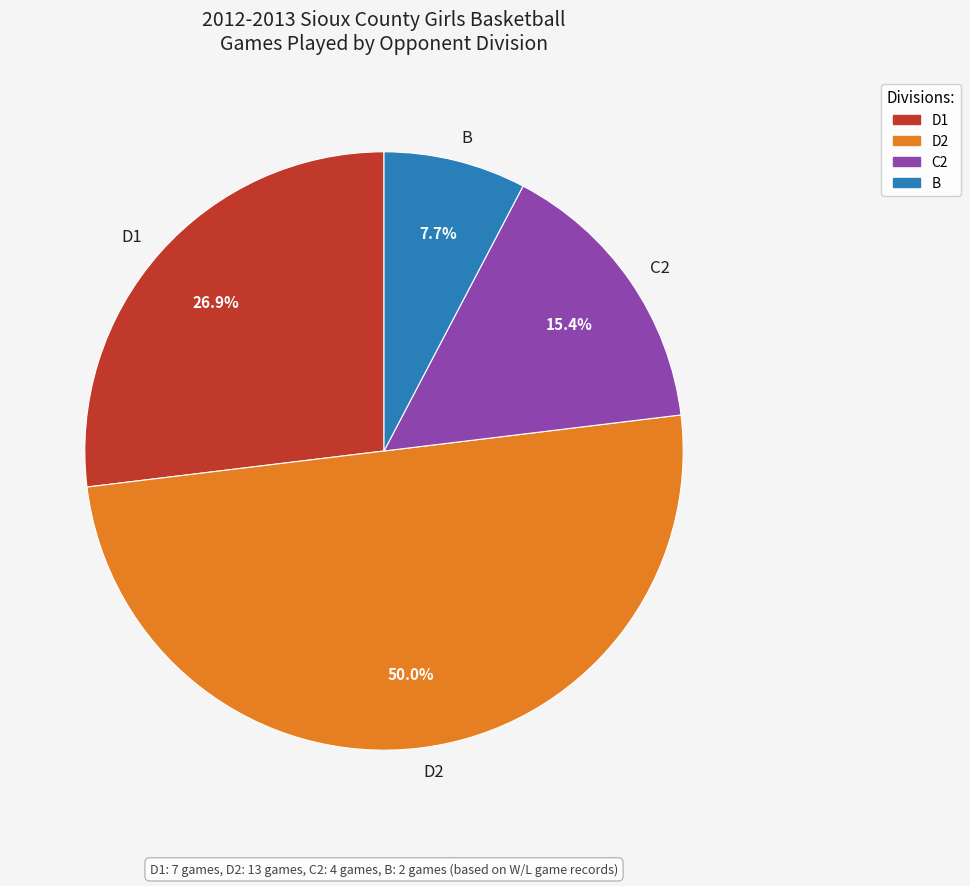

What percentage is NOT represented by B?

92.3%